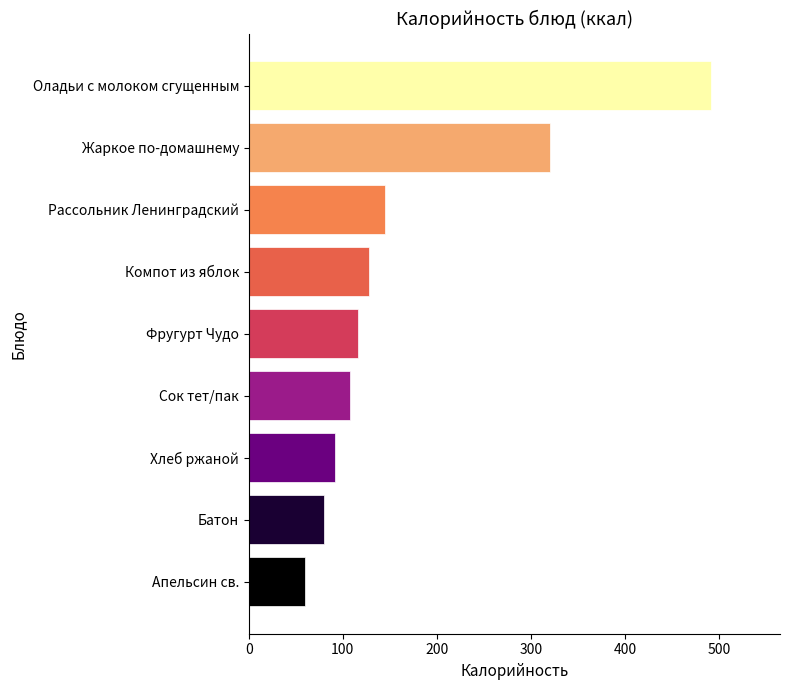

What is the average value?

171.1